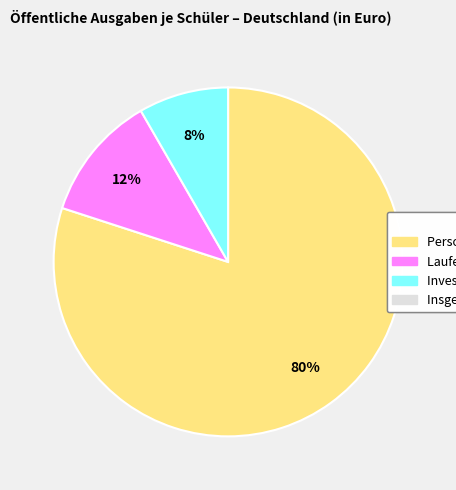

Is there a majority slice in this chart?

Yes